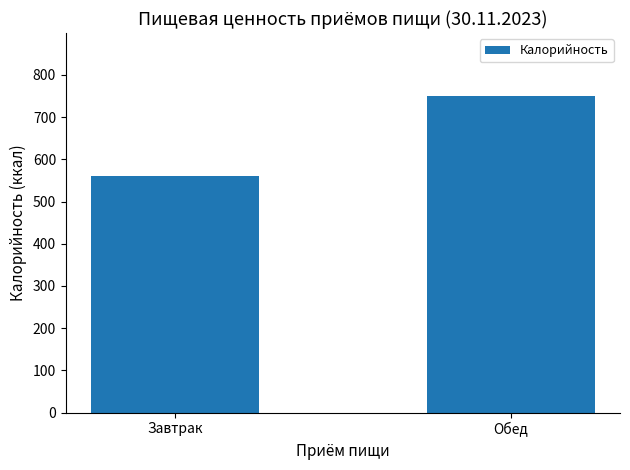

What is the label of the 2nd bar from the left?

Обед